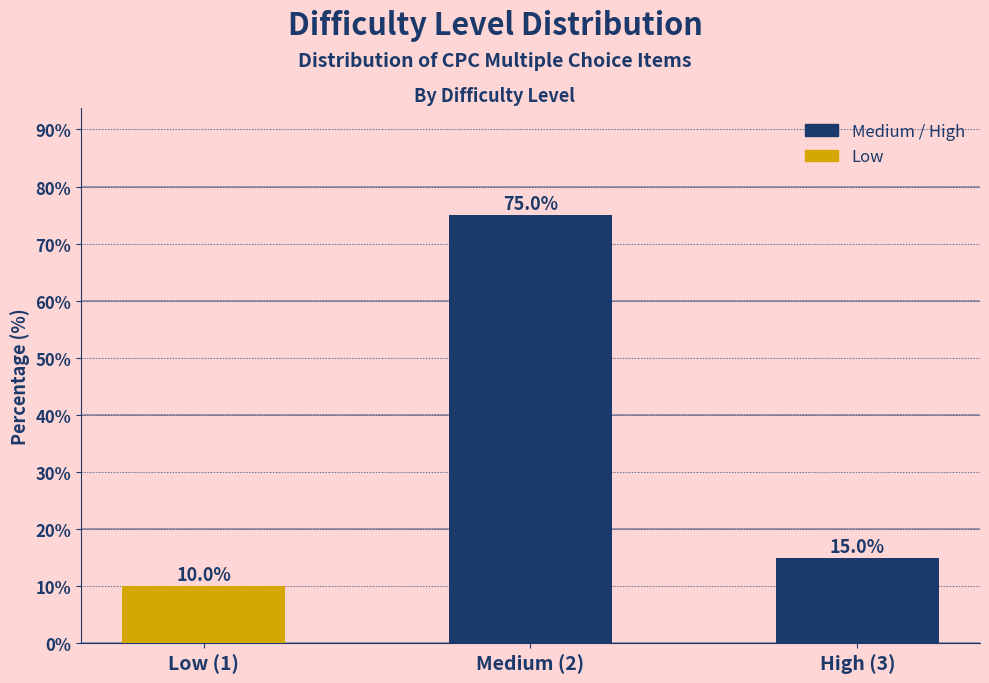

Reading left to right, extract all data points from this chart.

10	75	15